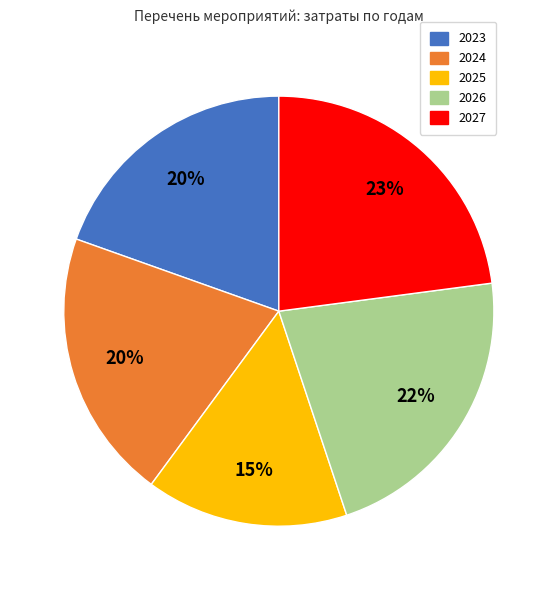

True or false: 2026 accounts for 22% of the total.

True